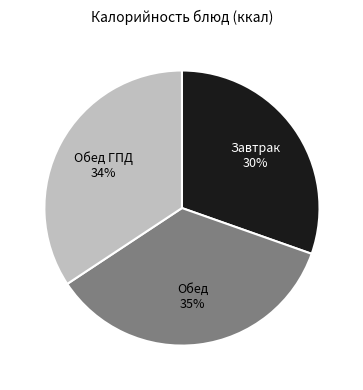

To the nearest percent, what is the average slice percentage?

33%